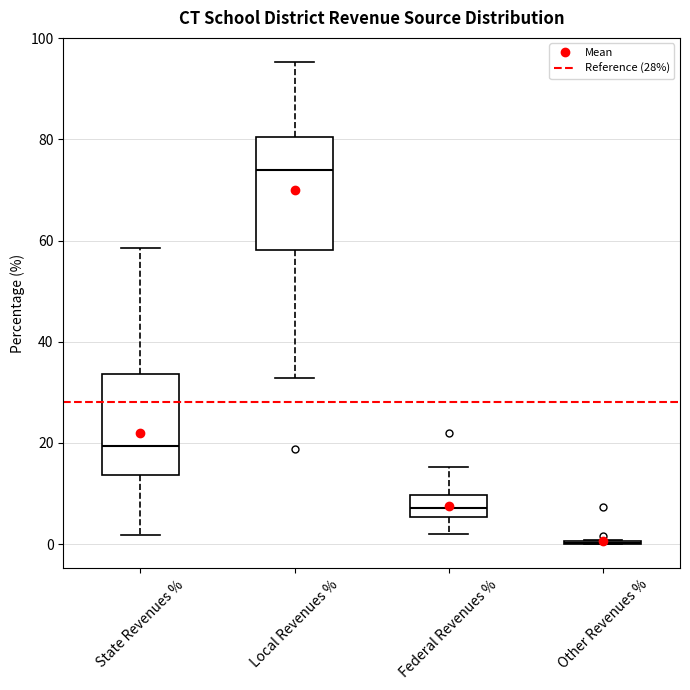

Reading left to right, read every box against the y-axis: the position of its median line, the range the box covers, and the ends of its whiskers. The values are not printed on the chart, so give them approximately, as read against the axis.

State Revenues %: median 20, box 14 to 34, whiskers 2 to 58
Local Revenues %: median 74, box 58 to 80, whiskers 32 to 96
Federal Revenues %: median 8, box 6 to 10, whiskers 2 to 16
Other Revenues %: box collapsed to a line at 0, whiskers 0 to 0